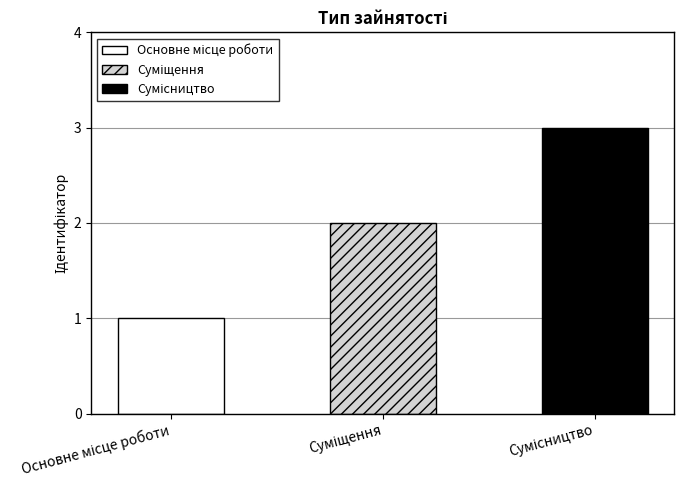

What is the label of the 3rd bar from the right?

Основне місце роботи